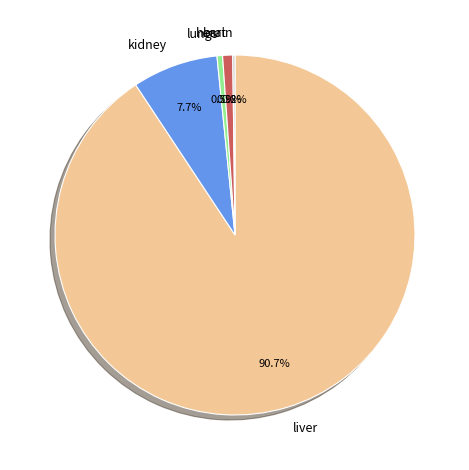

Which slice is the largest?

liver